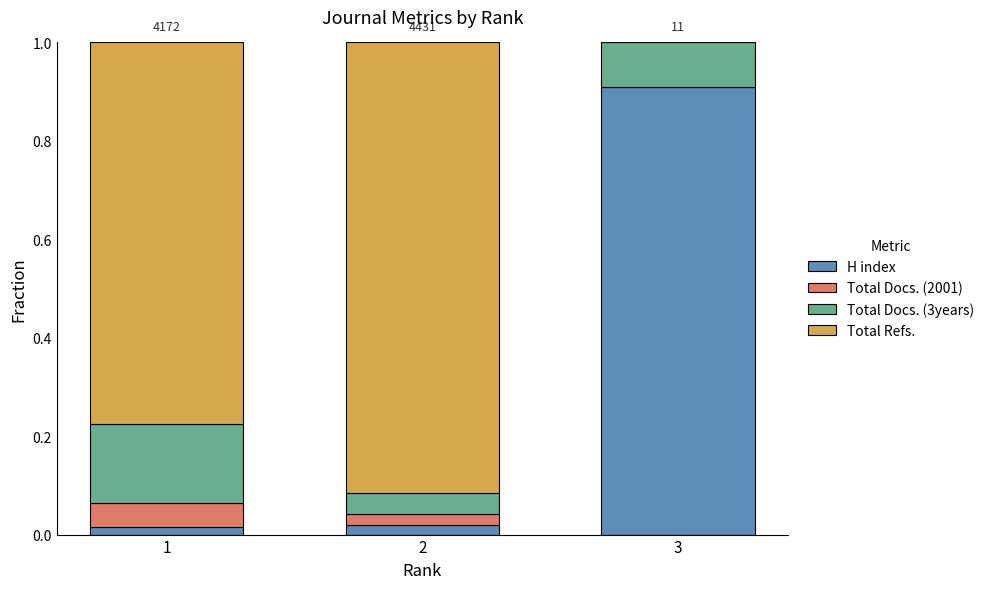

Which category has the highest value in the H index series?

3